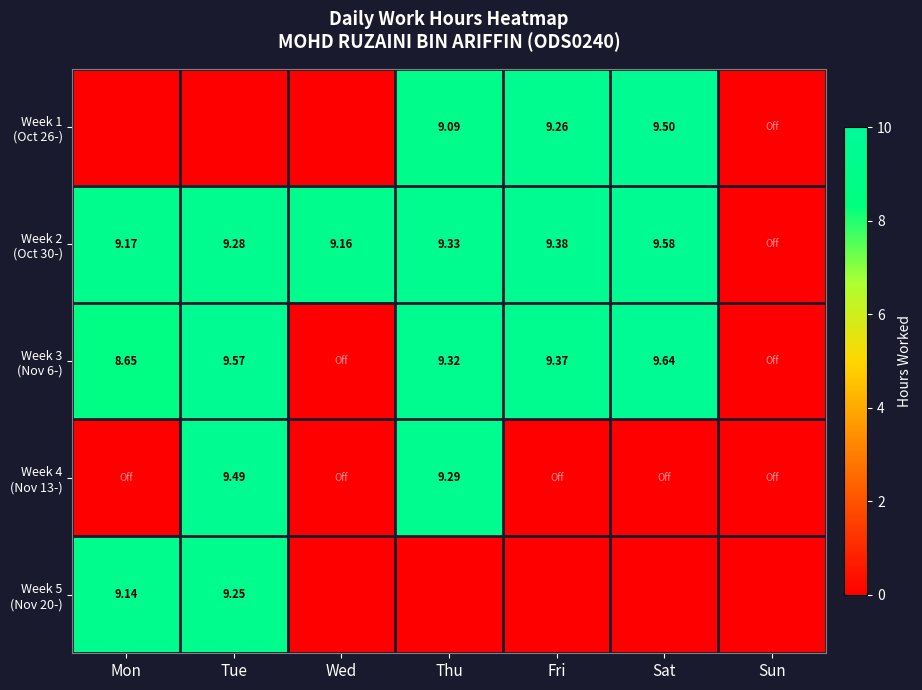

What is the greatest value displayed?

9.6